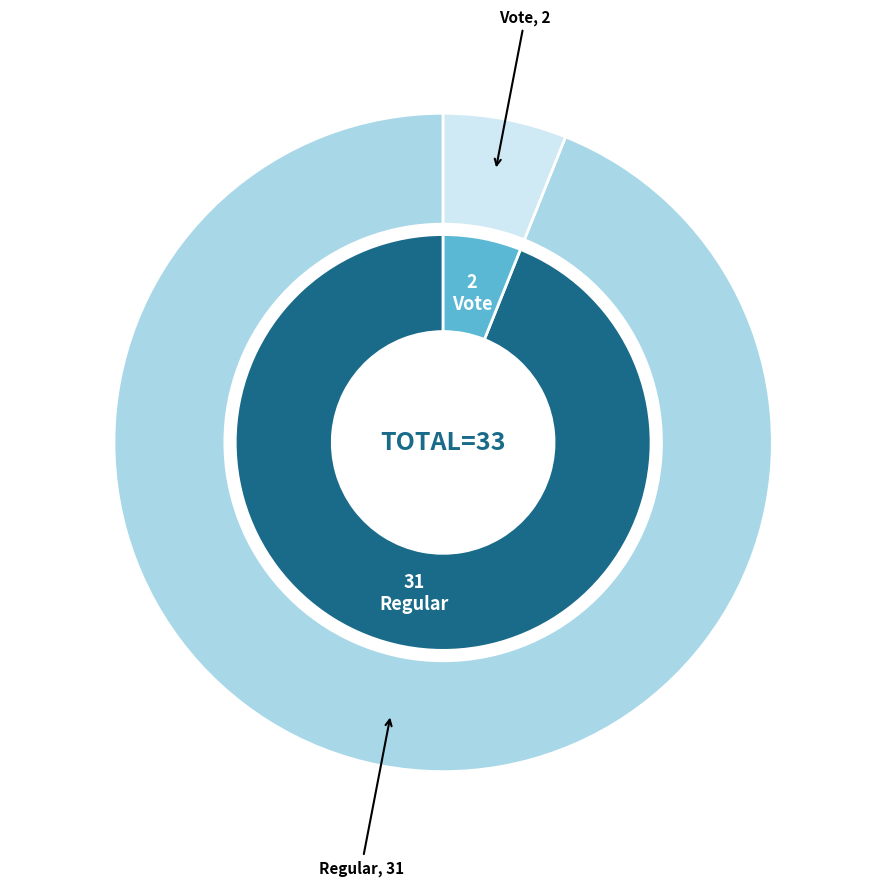

Which slice is the largest?

Regular